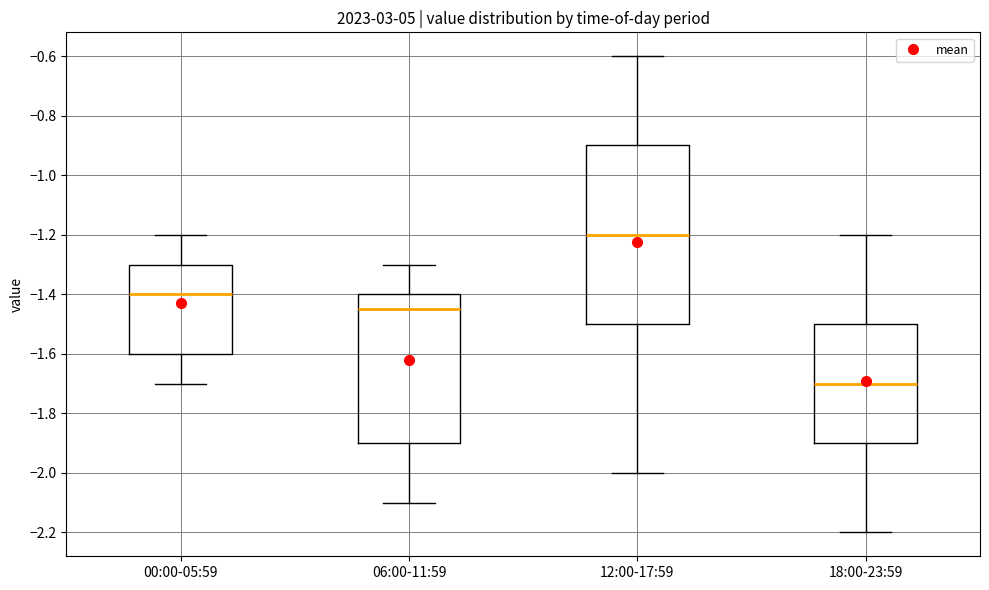

Reading left to right, read every box against the y-axis: the position of its median line, the range the box covers, and the ends of its whiskers. The values are not printed on the chart, so give them approximately, as read against the axis.

00:00-05:59: median -1.40, box -1.60 to -1.30, whiskers -1.70 to -1.20
06:00-11:59: median -1.44, box -1.90 to -1.40, whiskers -2.10 to -1.30
12:00-17:59: median -1.20, box -1.50 to -0.90, whiskers -2.00 to -0.60
18:00-23:59: median -1.70, box -1.90 to -1.50, whiskers -2.20 to -1.20